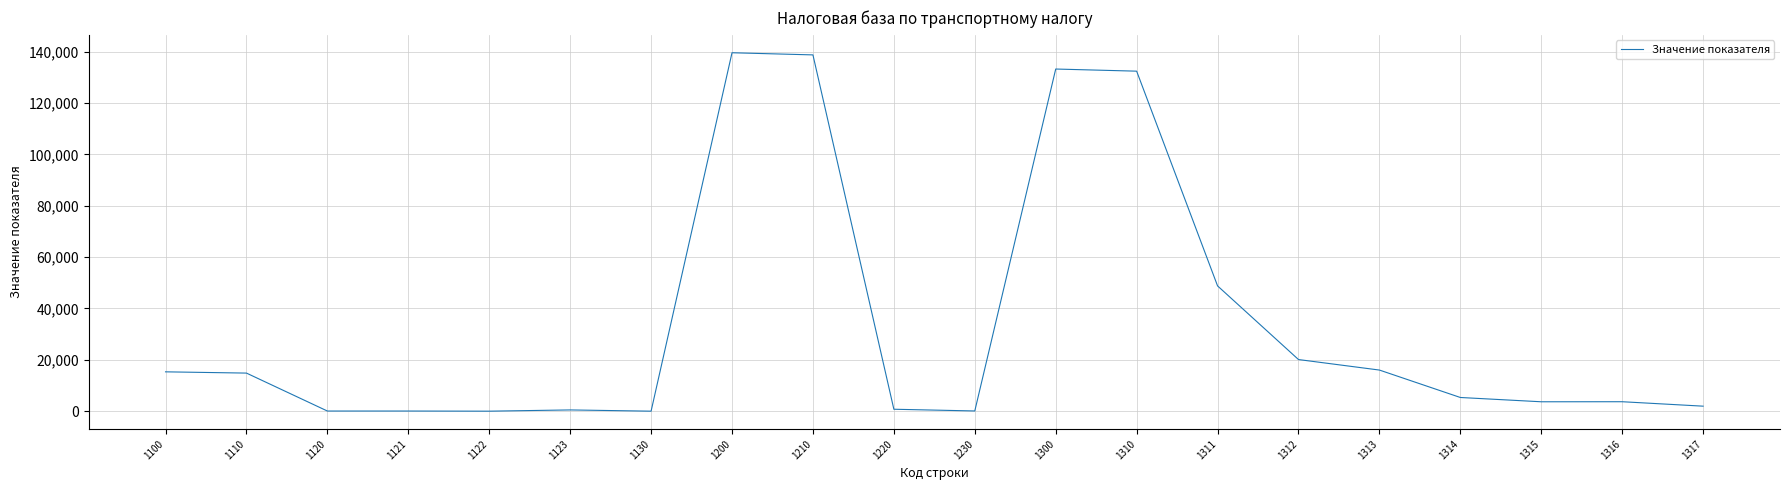

What is the difference between the maximum and minimum values?

139555